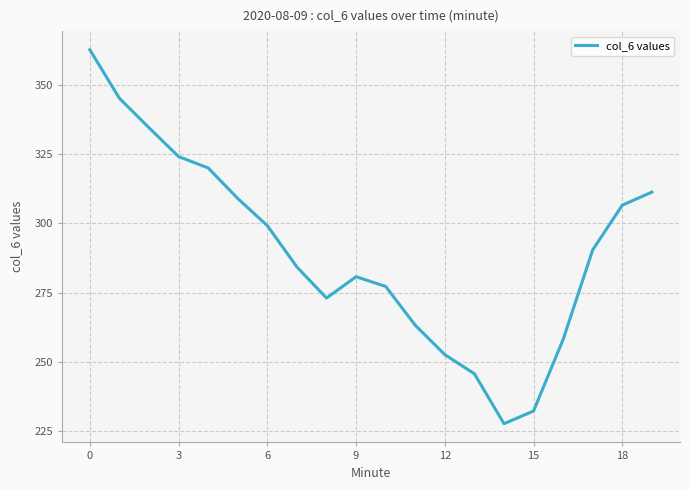

What is the maximum value shown in the chart?

362.6